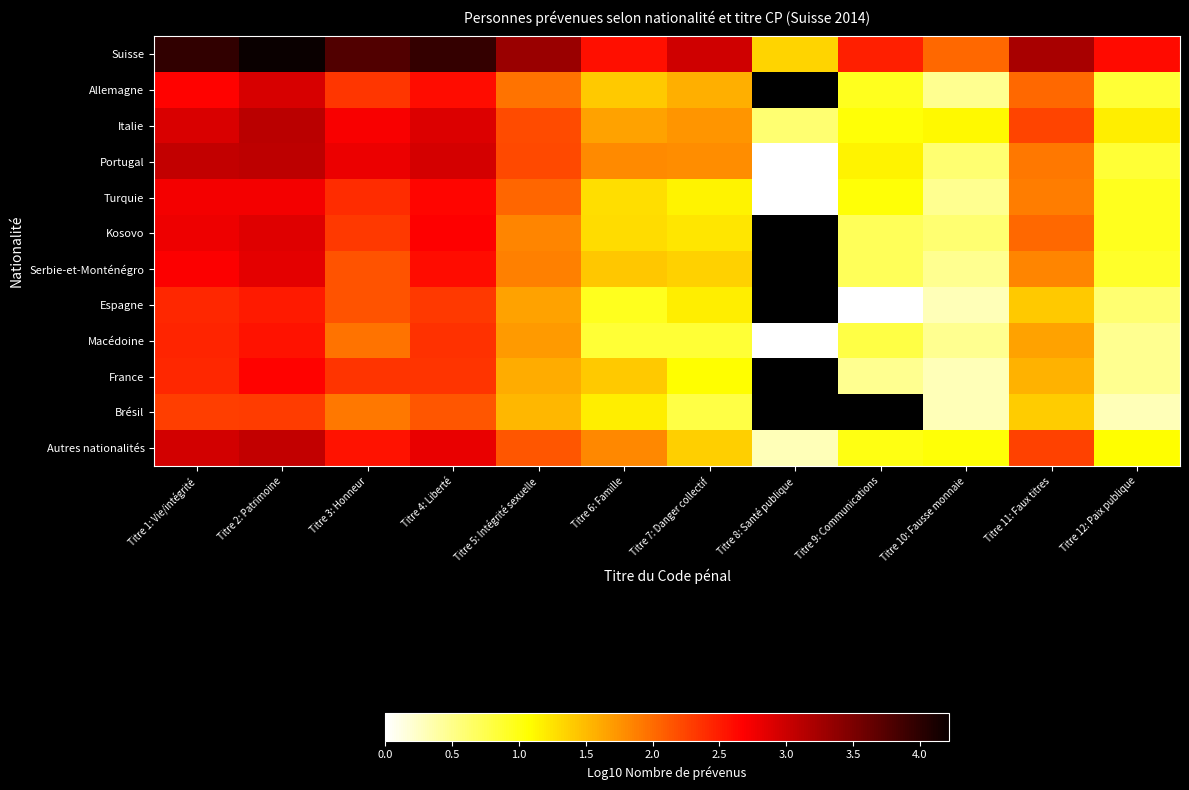

The Allemagne series shows 1.2 at Titre 12: Paix publique. True or false?

False